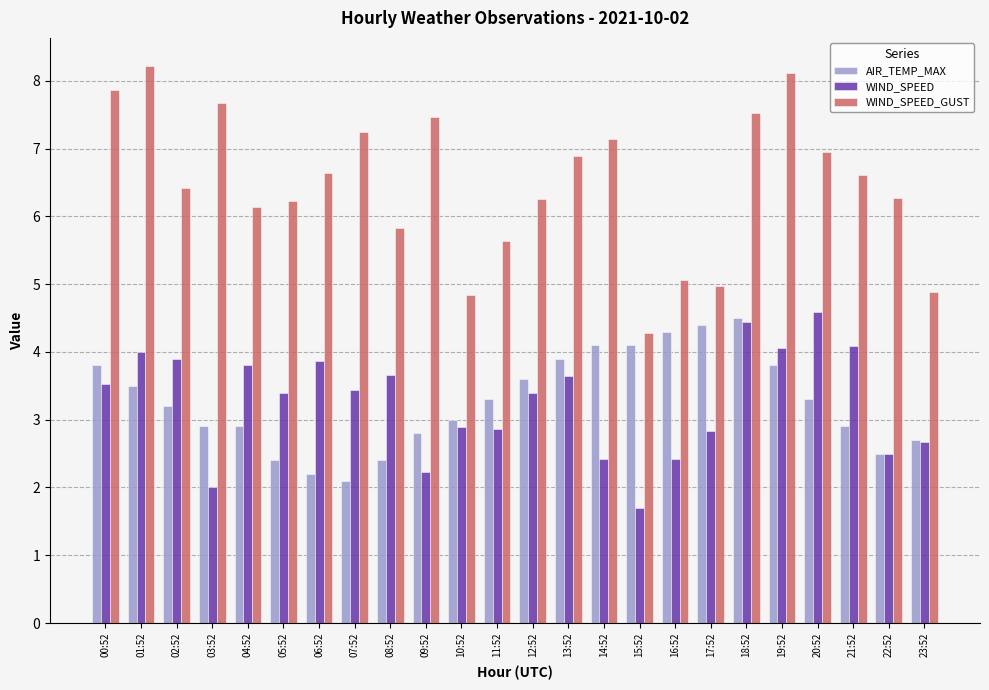

The value of WIND_SPEED at 02:52 is 3.9. True or false?

True